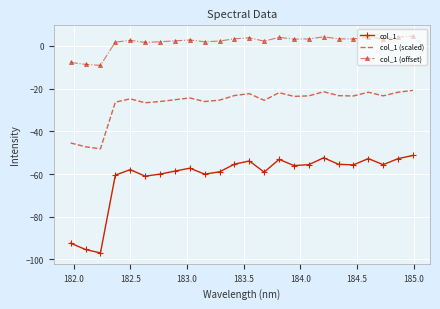

Which series has the largest total across all categories?

col_1 (offset)